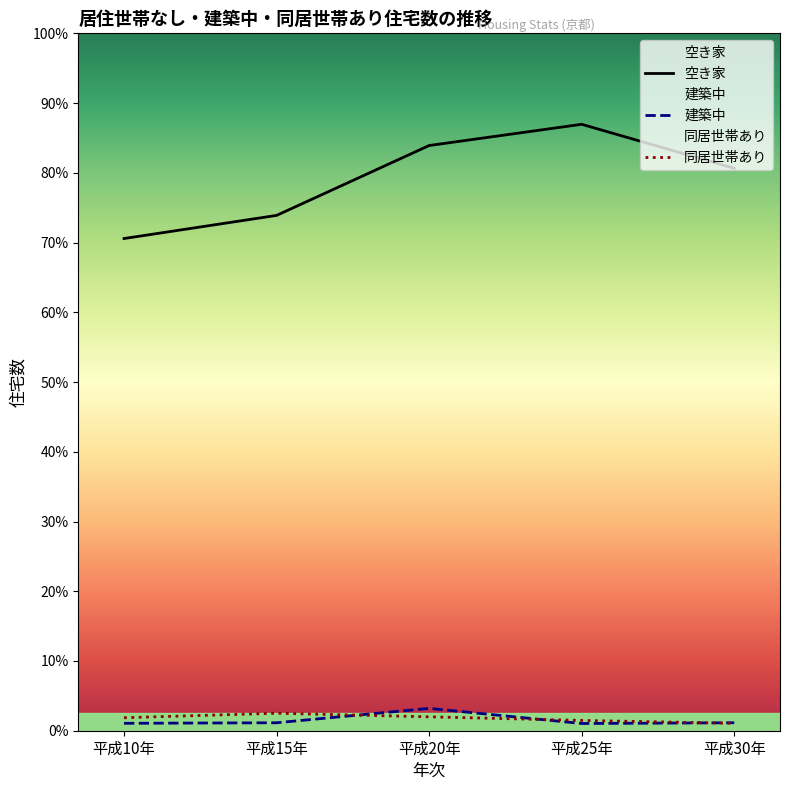

Is it true that 建築中 equals 2148 at 平成15年?

False